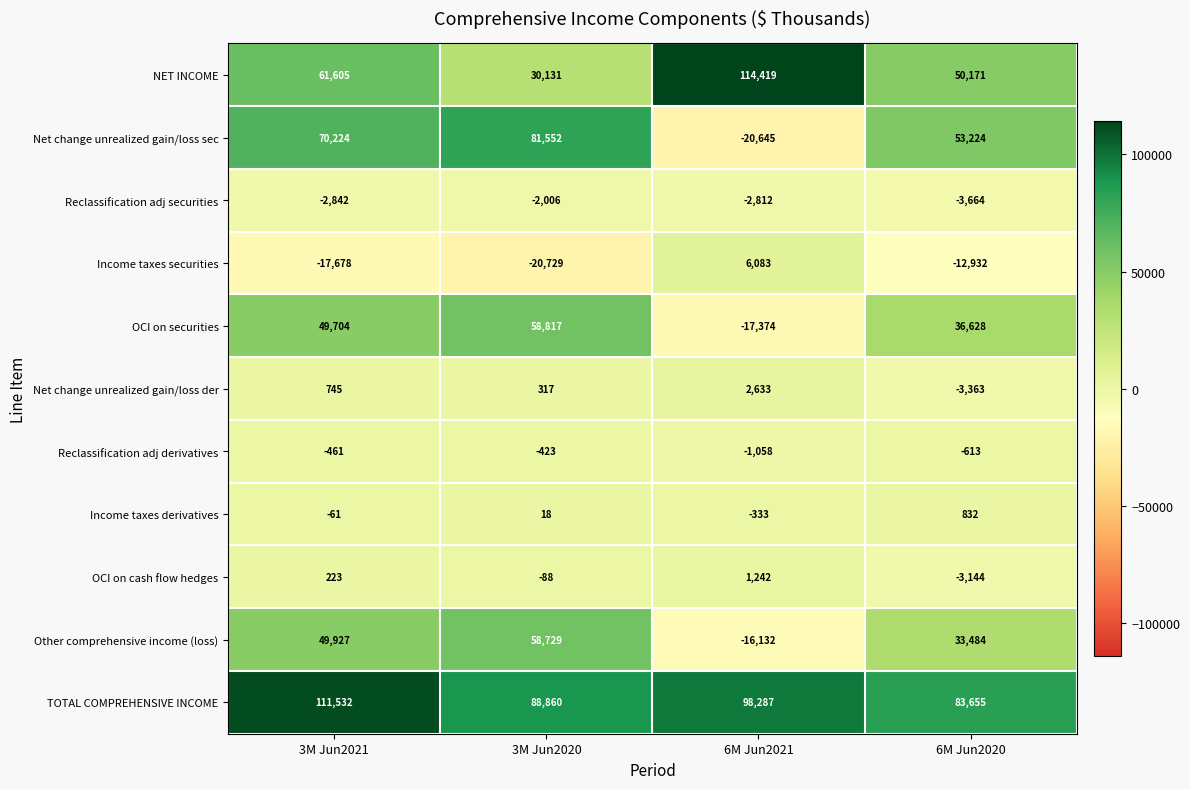

How many data points in TOTAL COMPREHENSIVE INCOME are less than 98287?

2